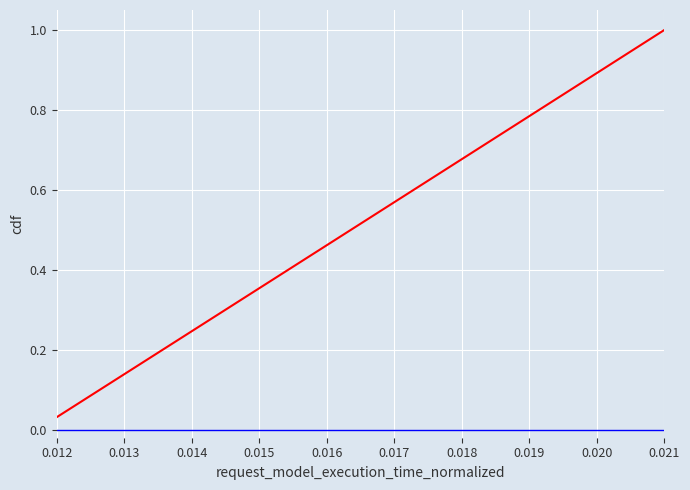

How many lines are shown in the chart?

2